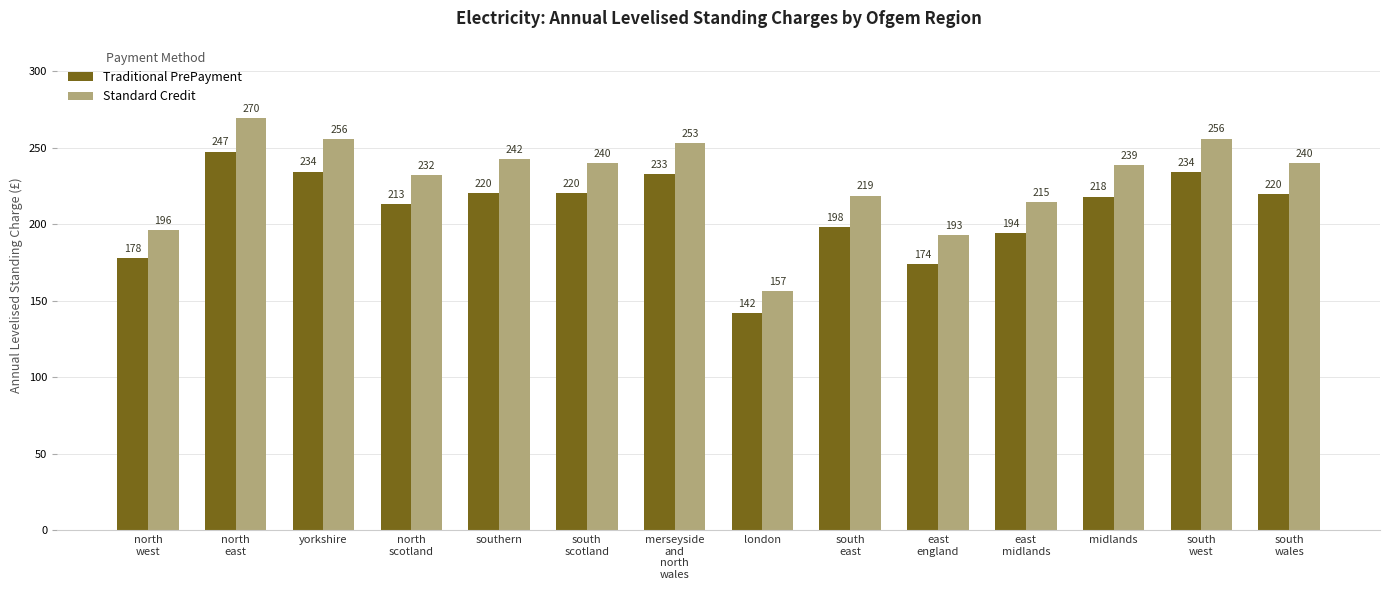

What is the difference between the second highest and minimum values in the Traditional PrePayment series?

92.6